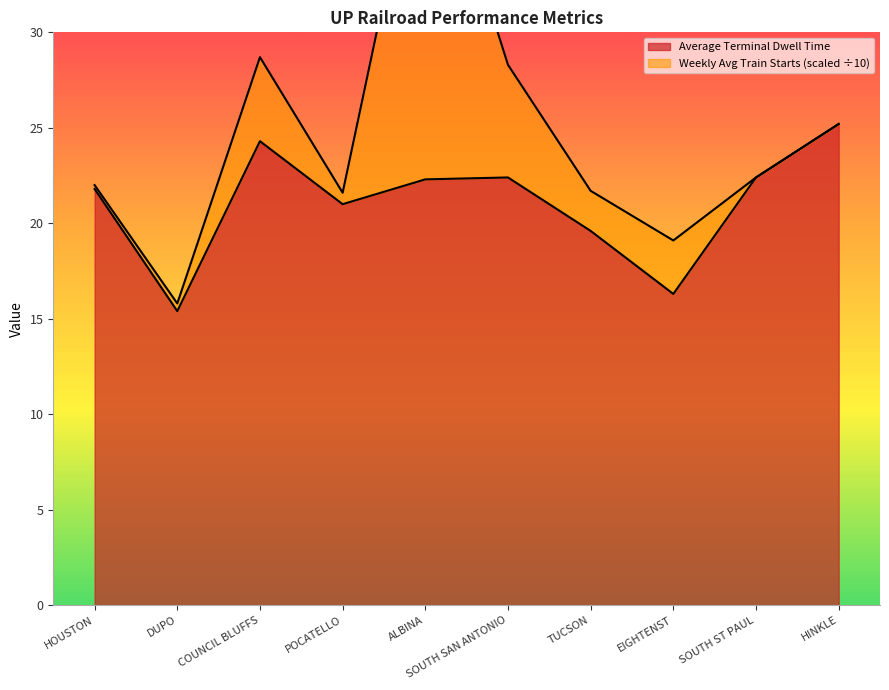

The value at EIGHTENST is 3.9. True or false?

False